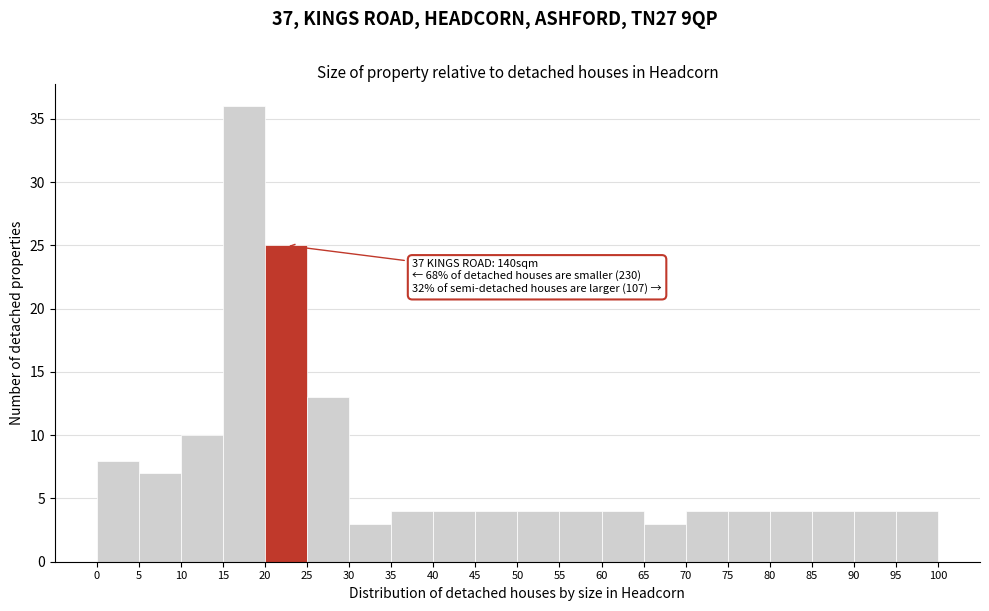

Over which range of the x-axis is the bar tallest?

15 to 20